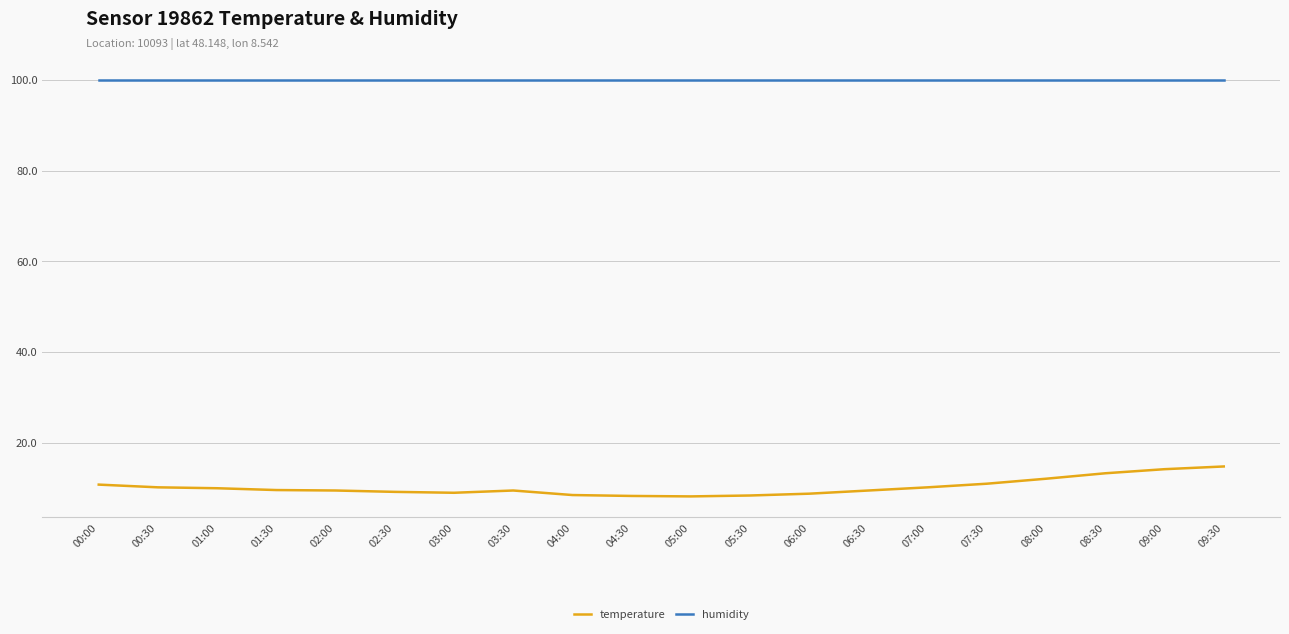

What is the difference between the maximum and minimum values in the temperature series?

6.6